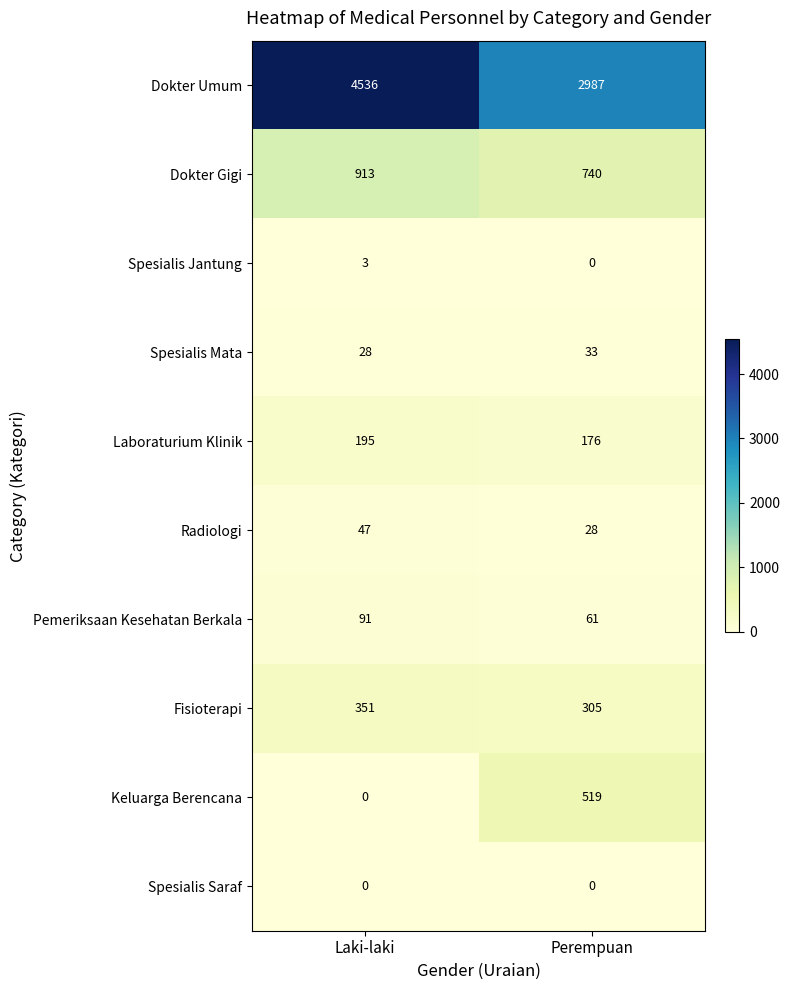

At which label is Spesialis Mata closest to 30?

Laki-laki